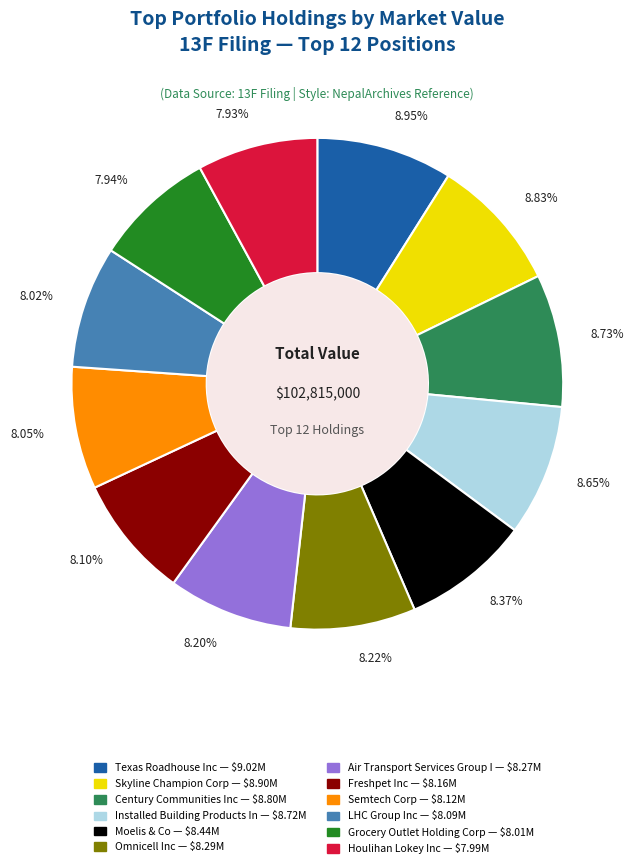

What percentage is NOT represented by Omnicell Inc?

91.8%